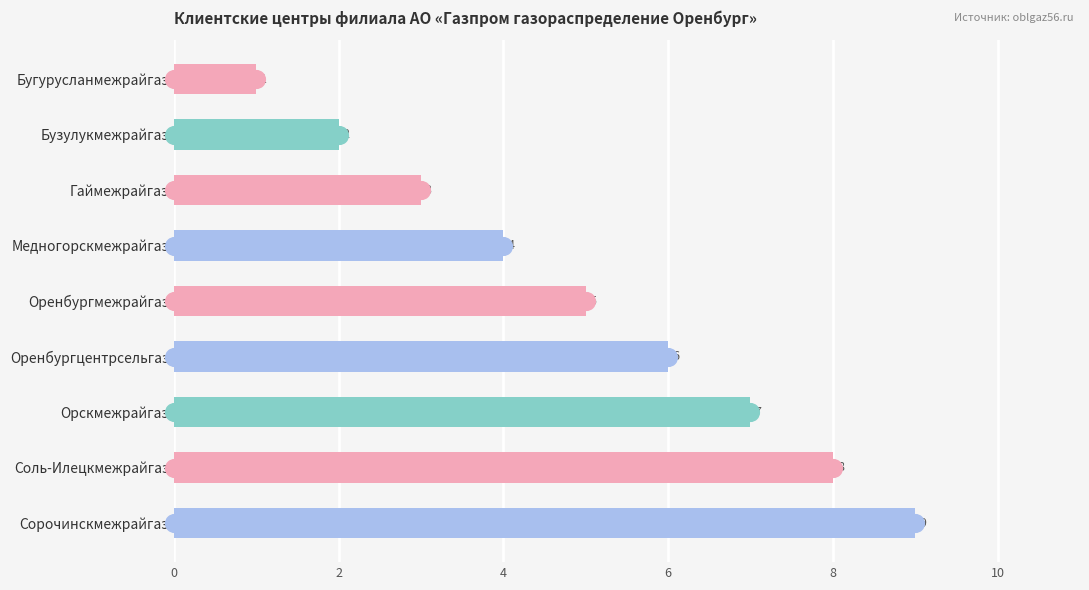

Between Бузулукмежрайгаз and Медногорскмежрайгаз, which is larger?

Медногорскмежрайгаз